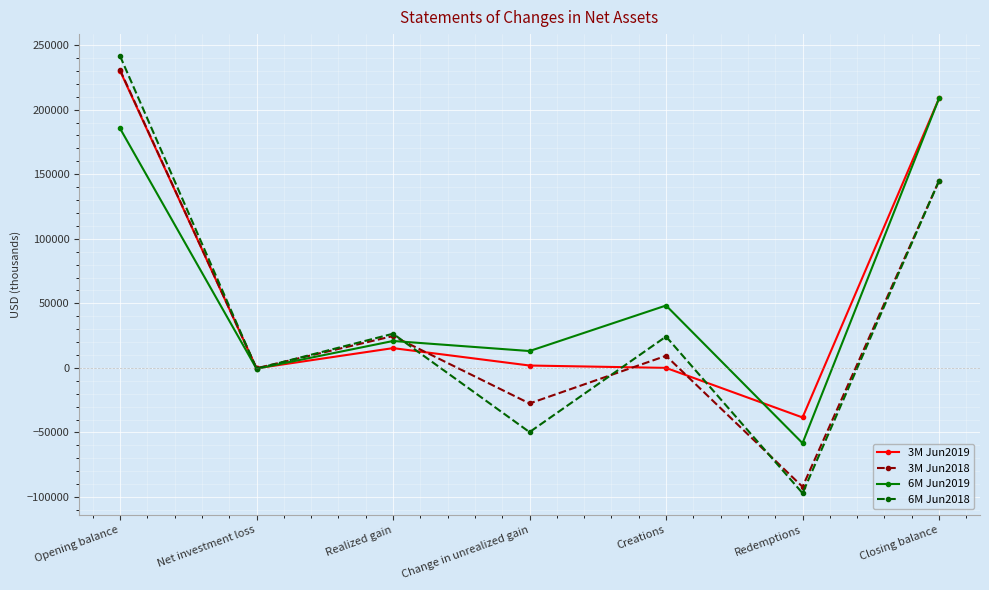

What is the label of the 2nd point from the right?

Redemptions